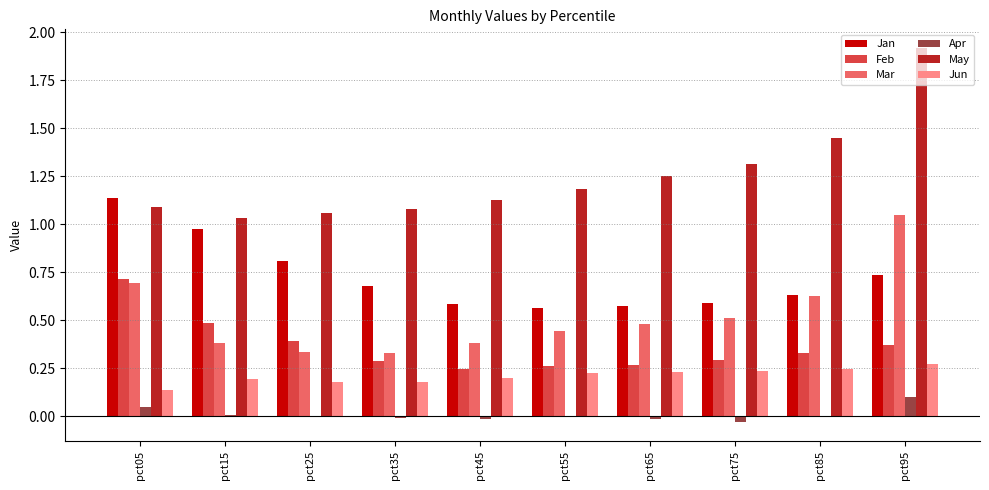

What is the sum of all Mar values?

5.2